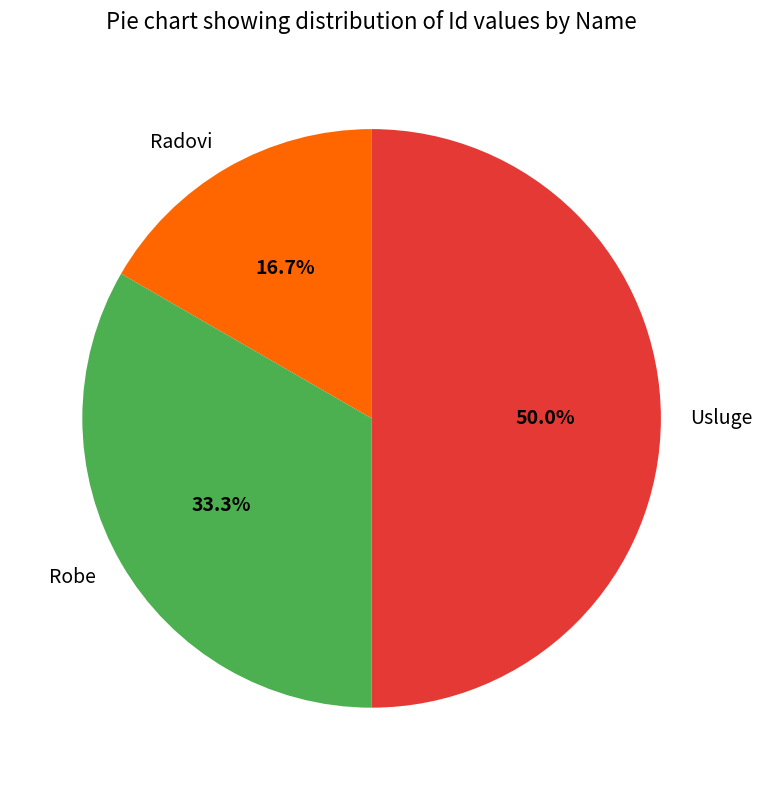

How many slices are in this pie chart?

3